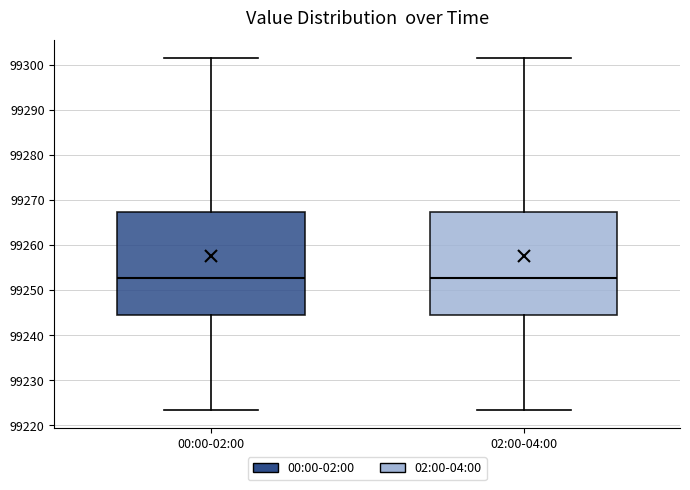

Reading left to right, read every box against the y-axis: the position of its median line, the range the box covers, and the ends of its whiskers. The values are not printed on the chart, so give them approximately, as read against the axis.

00:00-02:00: median 99253, box 99244 to 99267, whiskers 99223 to 99302
02:00-04:00: median 99253, box 99244 to 99267, whiskers 99223 to 99302